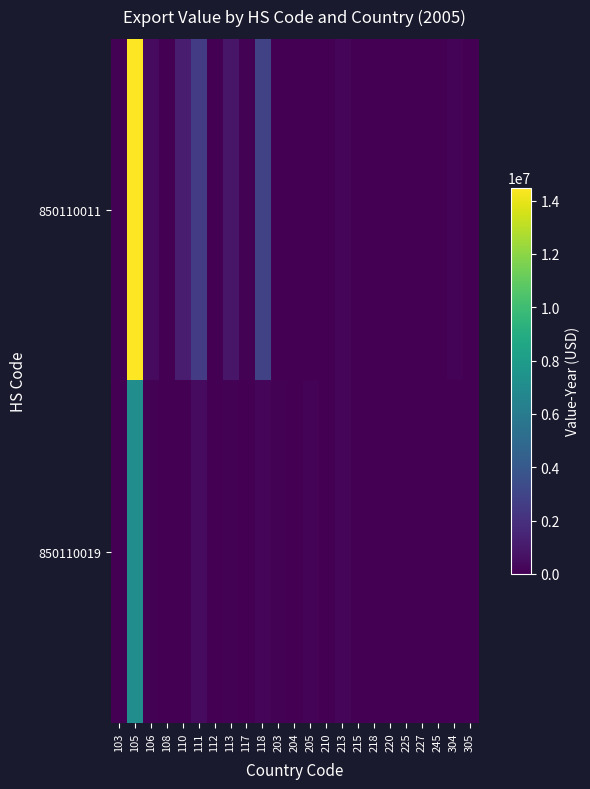

Reading left to right, what are all the values shown in this chart?

850110011: 103=75389	105=14487989	106=433032	108=9828	110=1186942	111=2599995	112=40687	113=895314	117=57766	118=2842745	203=0	204=0	205=639	210=1474	213=246468	215=2311	218=48586	220=307	225=0	227=275	245=4473	304=137463	305=441
850110019: 103=33079	105=7119637	106=70631	108=646	110=651	111=448141	112=32682	113=82148	117=16140	118=273531	203=67764	204=308	205=158895	210=14833	213=190798	215=47225	218=36547	220=553	225=3340	227=0	245=0	304=0	305=0